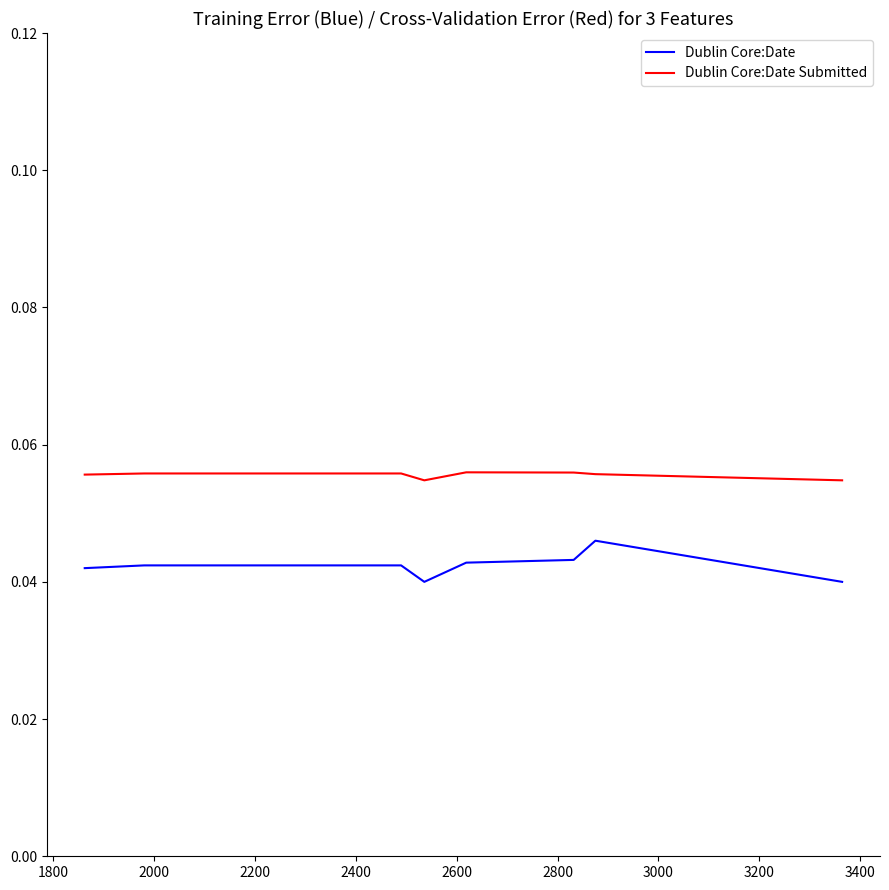

Which series has the largest total across all categories?

Dublin Core:Date Submitted